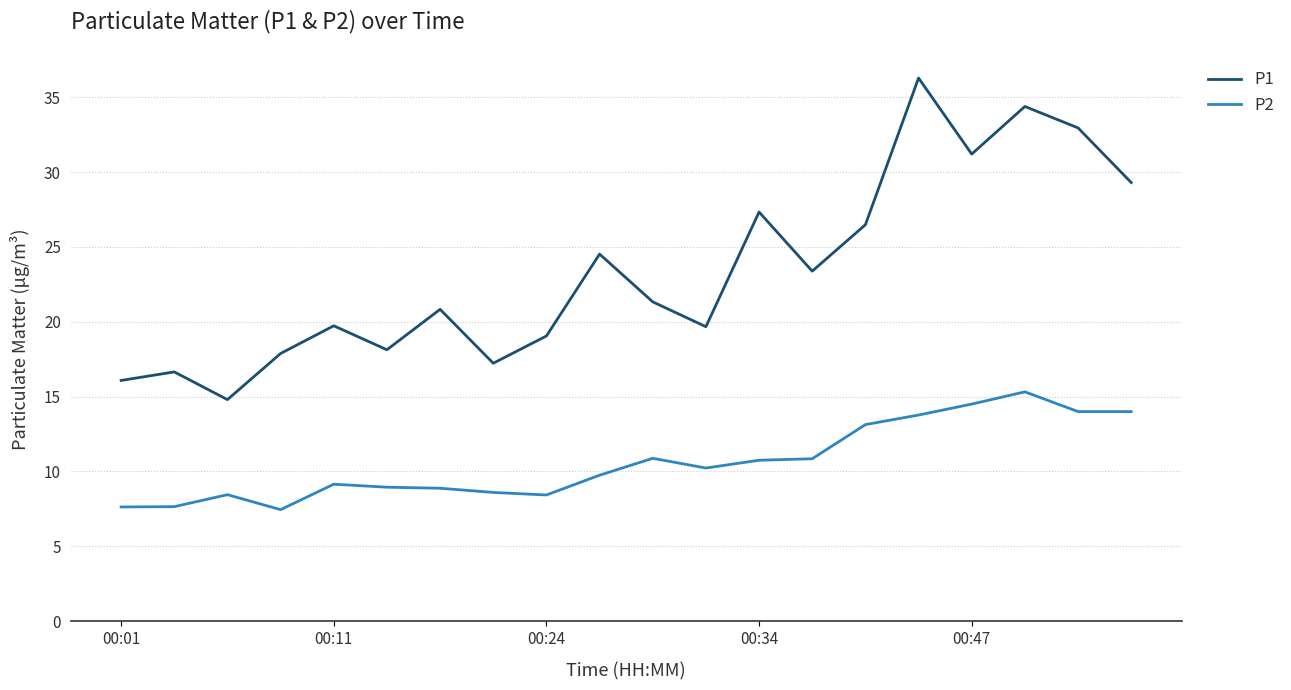

True or false: P2 and P1 cross at least once.

False